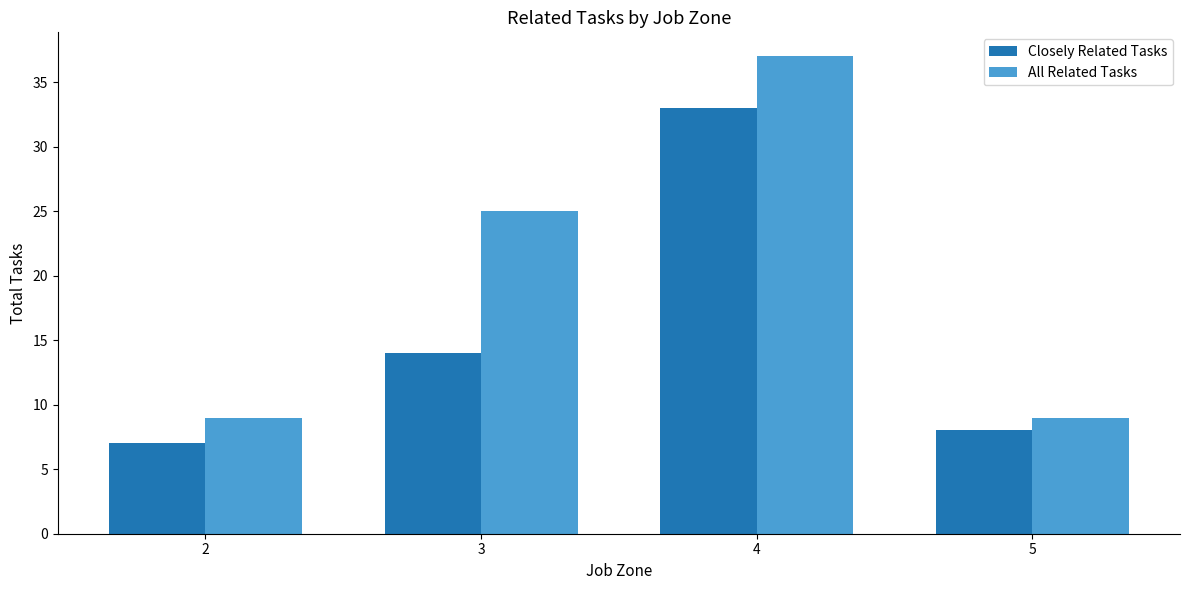

At which category does the chart reach its peak across all series?

4